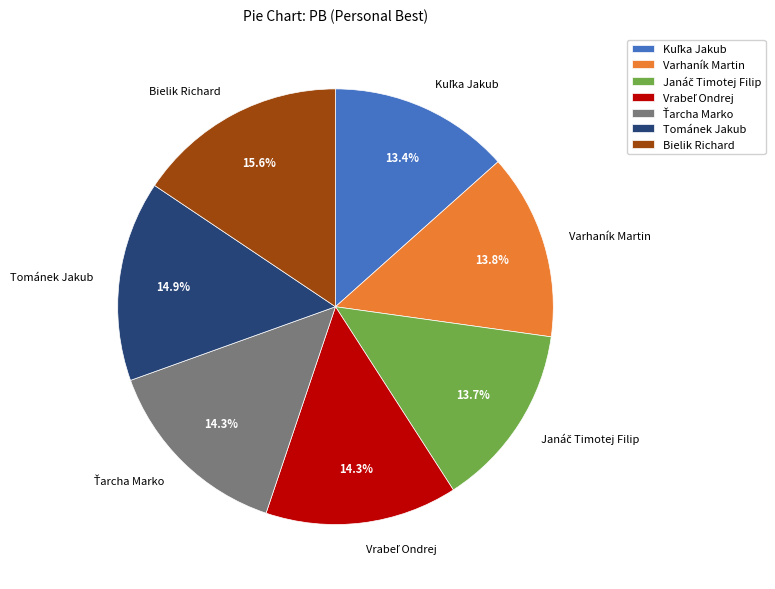

What percentage is NOT represented by Varhaník Martin?

86.2%